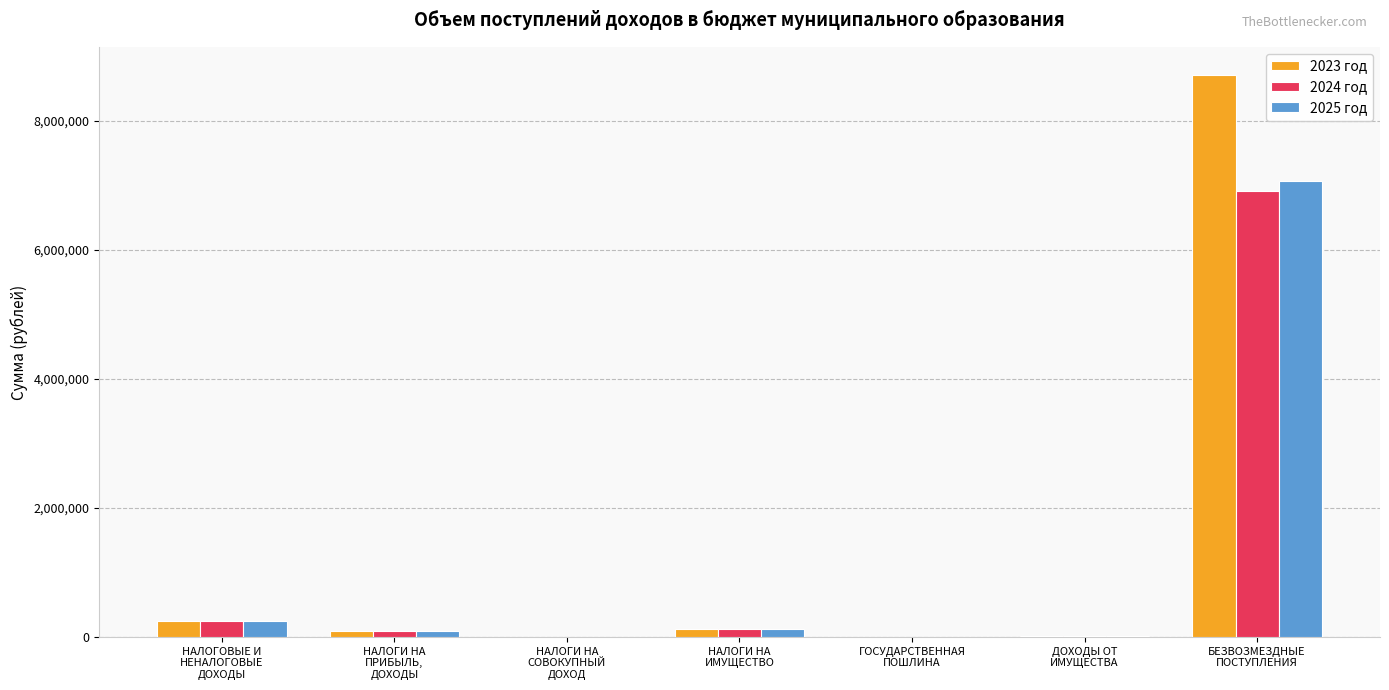

What is the total value across all series at НАЛОГИ НА
ИМУЩЕСТВО?

387000.0